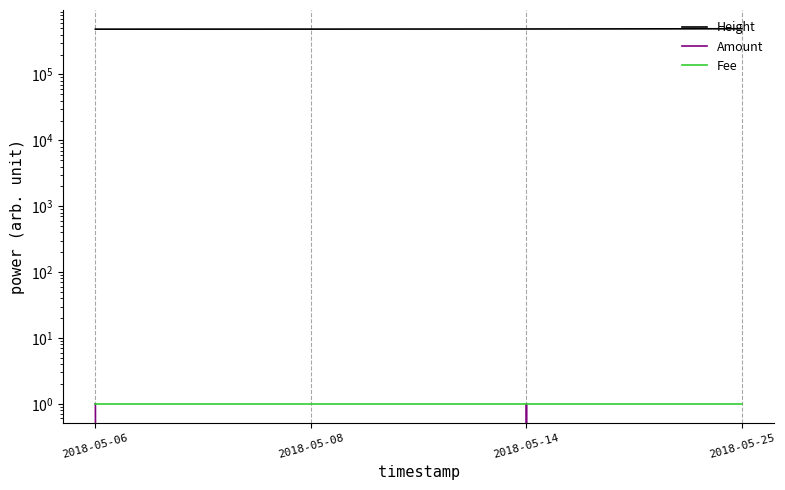

What is the maximum value for Fee?

1